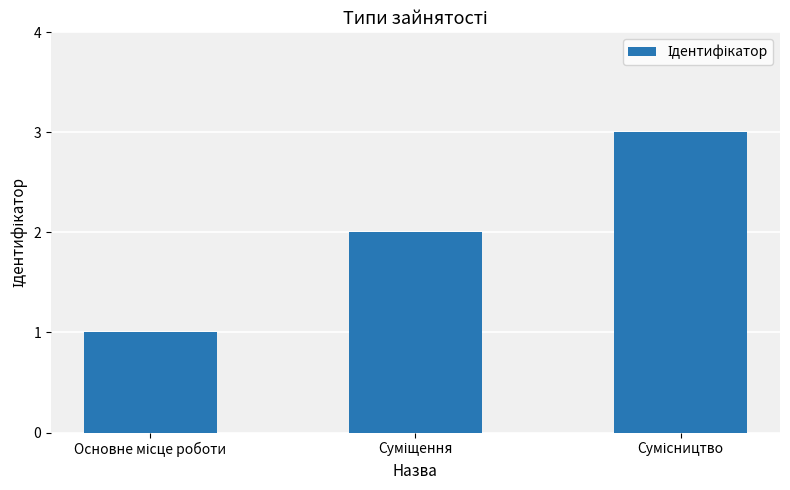

What is the greatest value displayed?

3